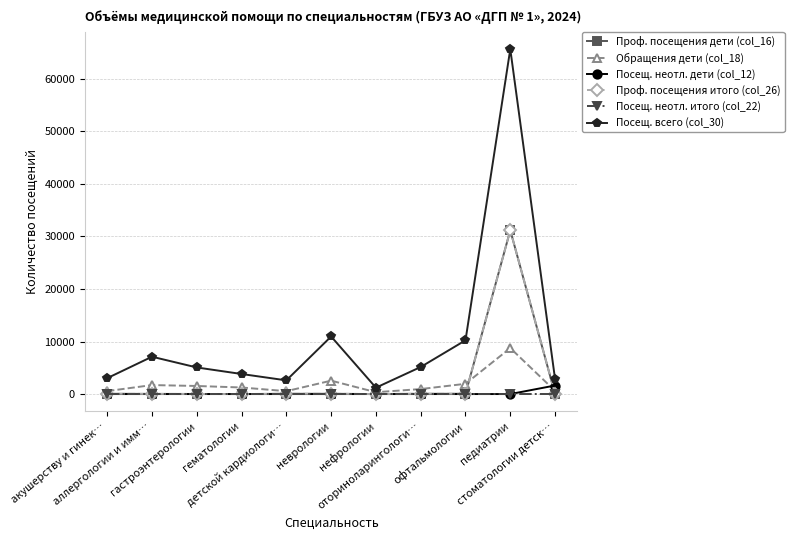

Which series has the largest total across all categories?

Посещ. всего (col_30)